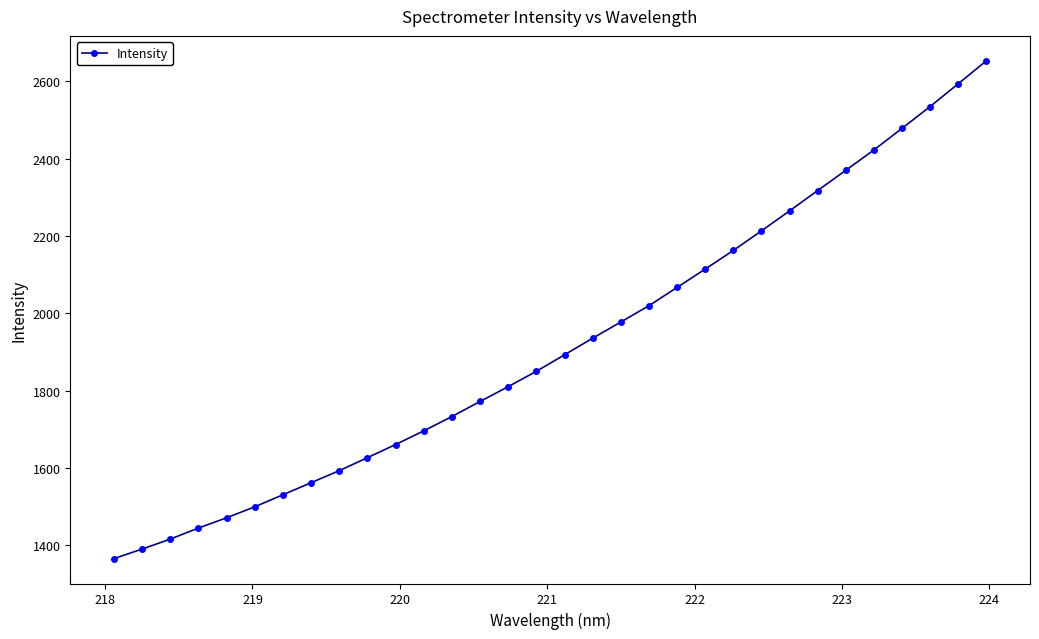

What is the value of the 24th point from the left?

2213.1